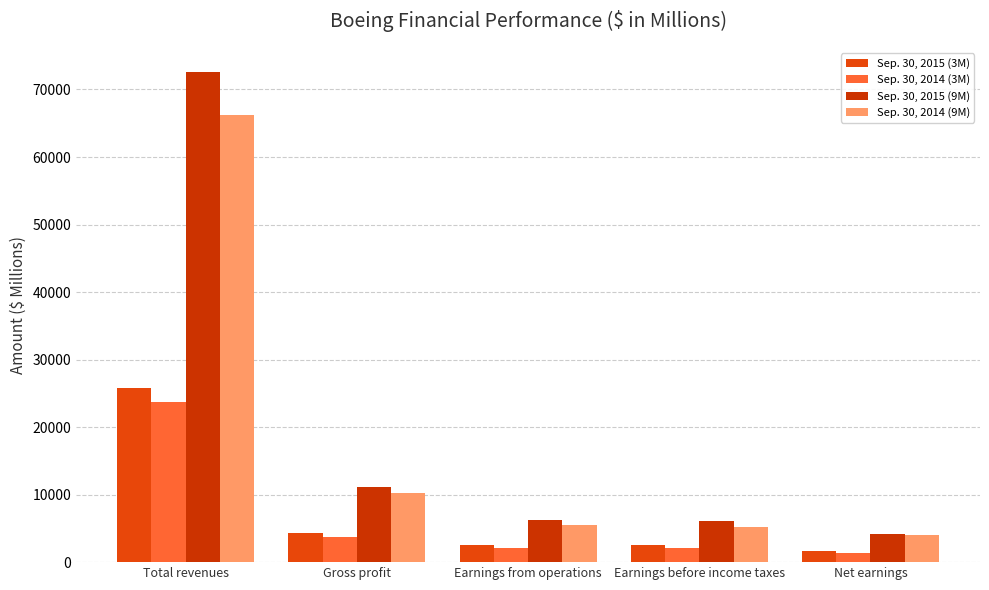

How many categories are shown in the chart?

5